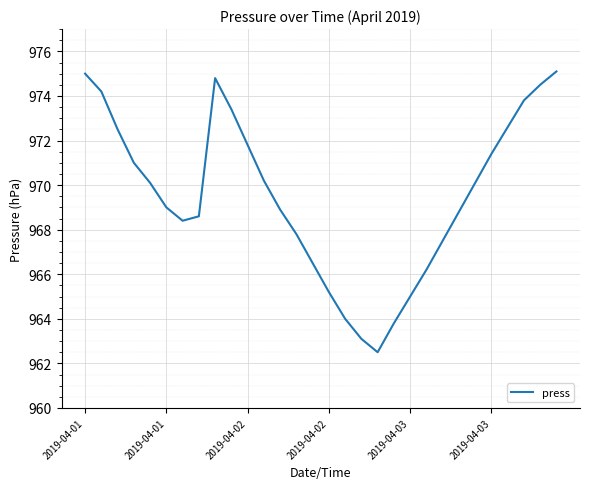

What is the minimum value shown in the chart?

962.5